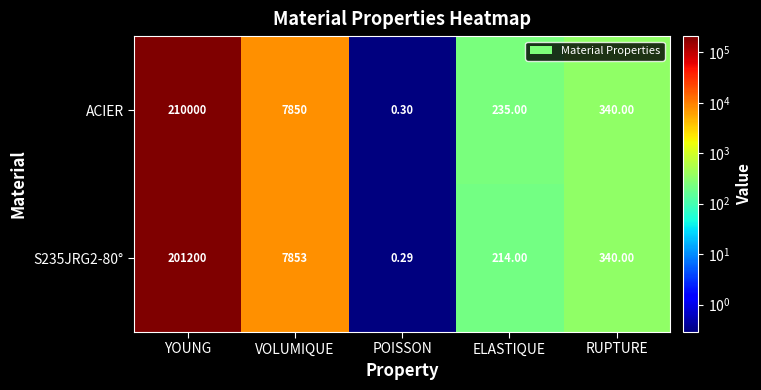

At which label does ACIER reach its minimum?

POISSON